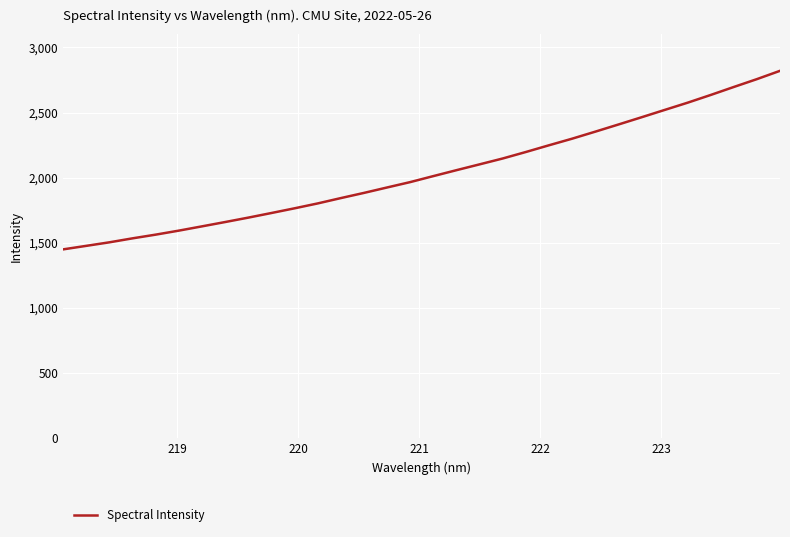

What is the maximum value shown in the chart?

2820.6